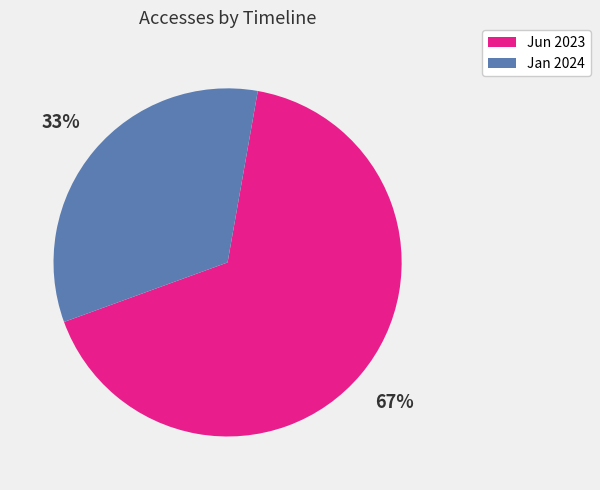

To the nearest percent, what is the average slice percentage?

50%